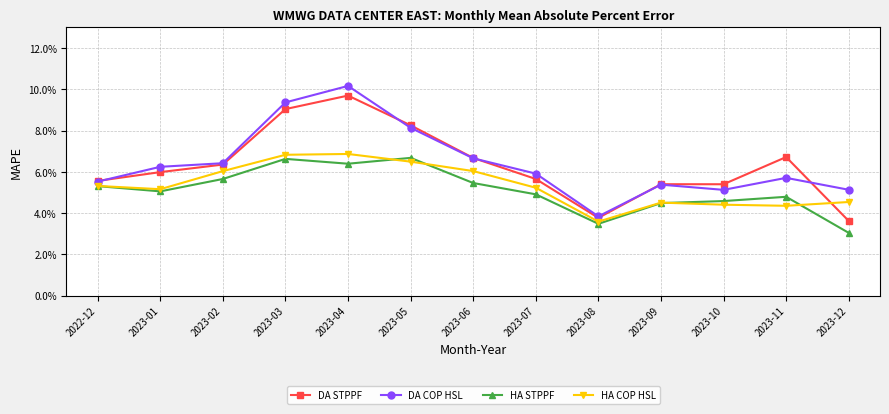

What is the label of the 8th point from the right?

2023-05